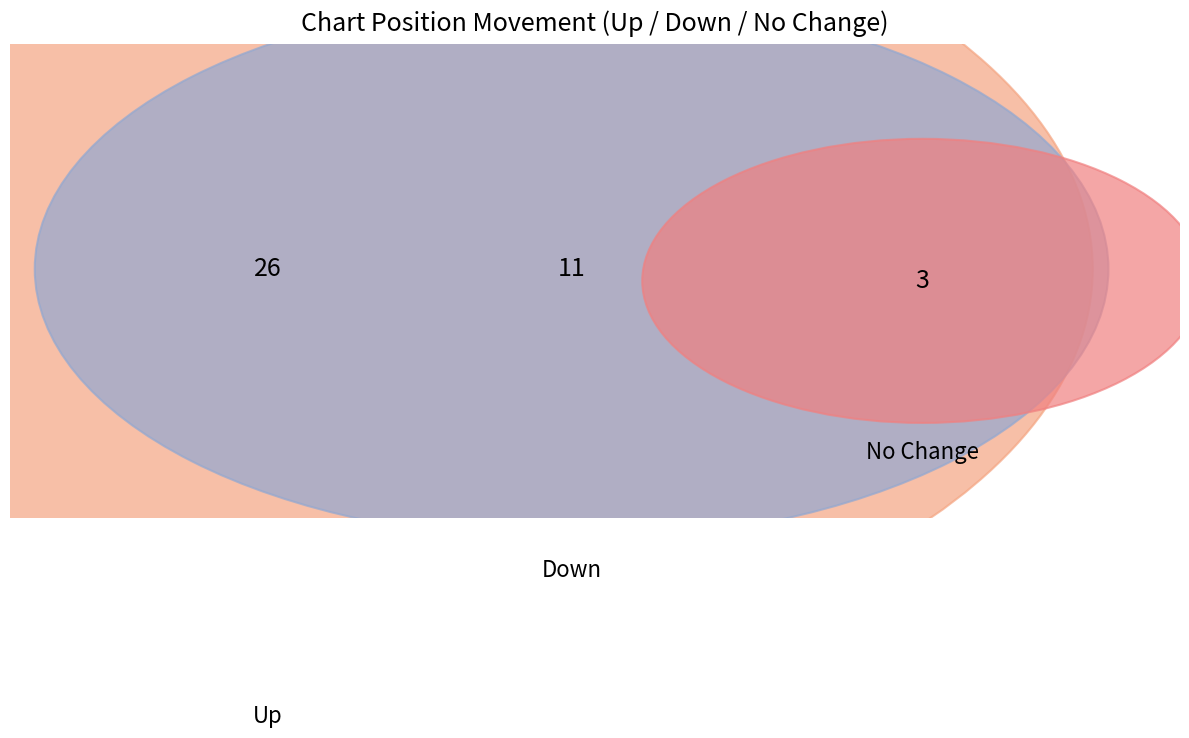

Do down and up together represent more than half of the pie?

Yes